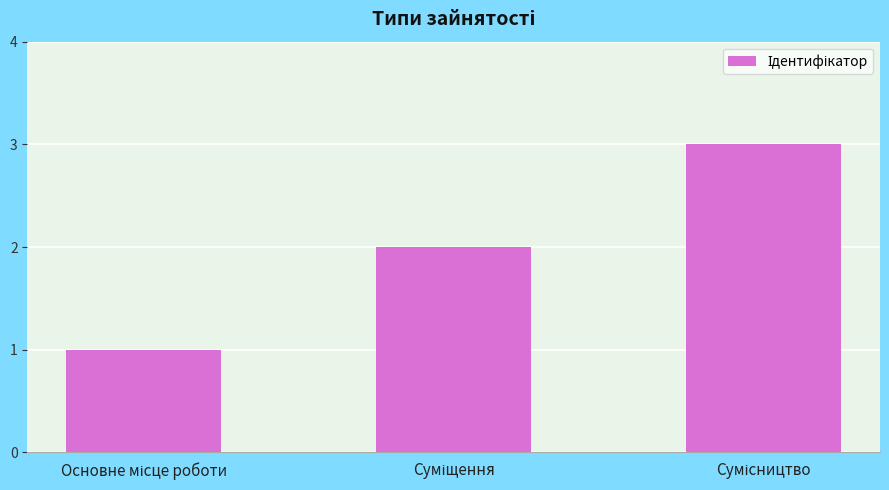

What is the greatest value displayed?

3